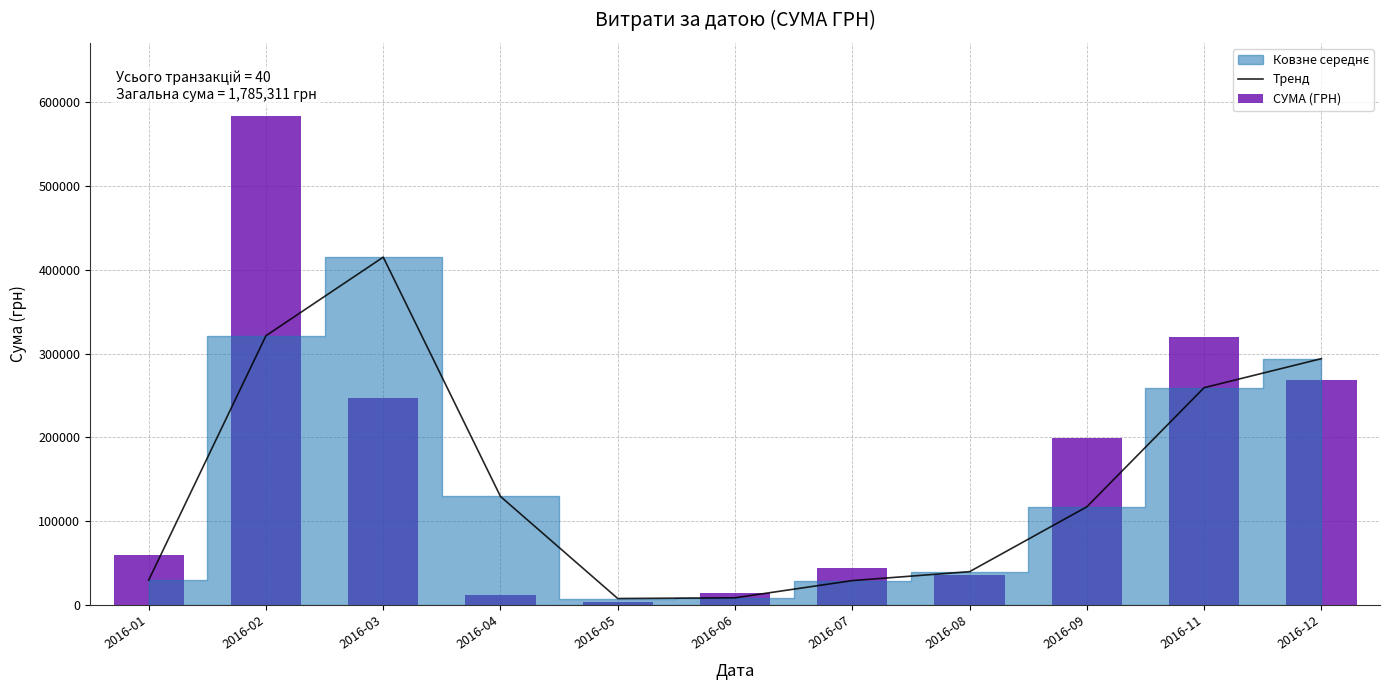

Which has a higher value, 2016-11 or 2016-06?

2016-11